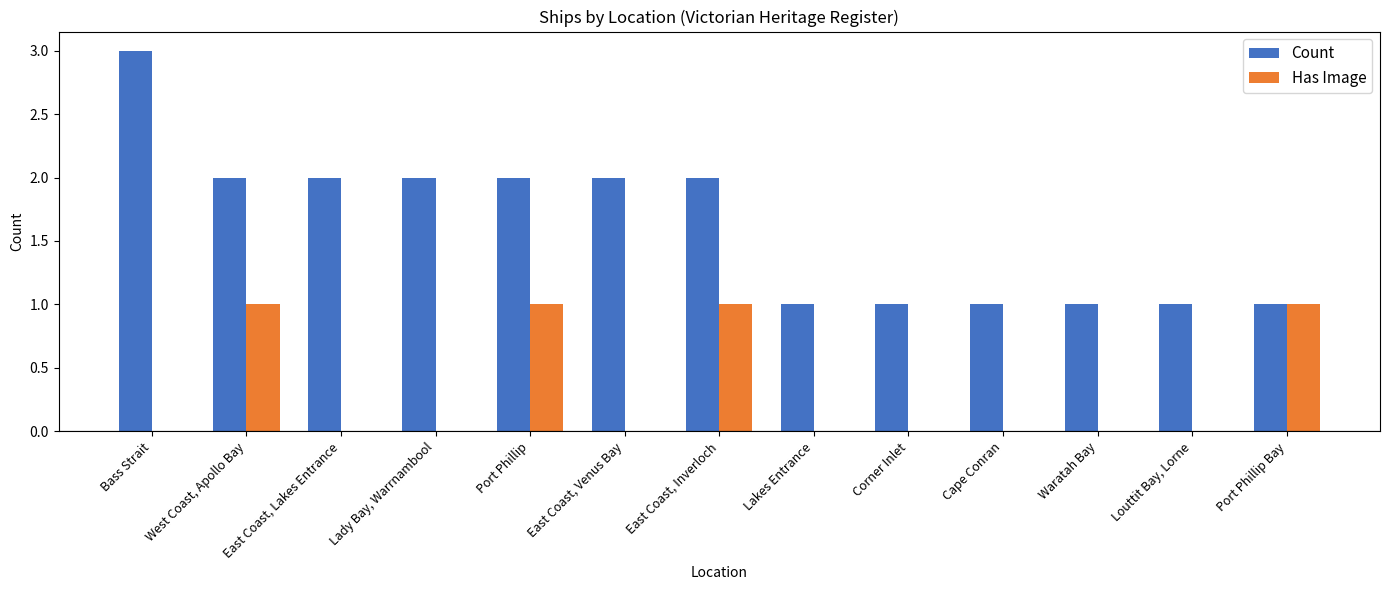

True or false: Has Image has a value of 0 at West Coast, Apollo Bay.

False